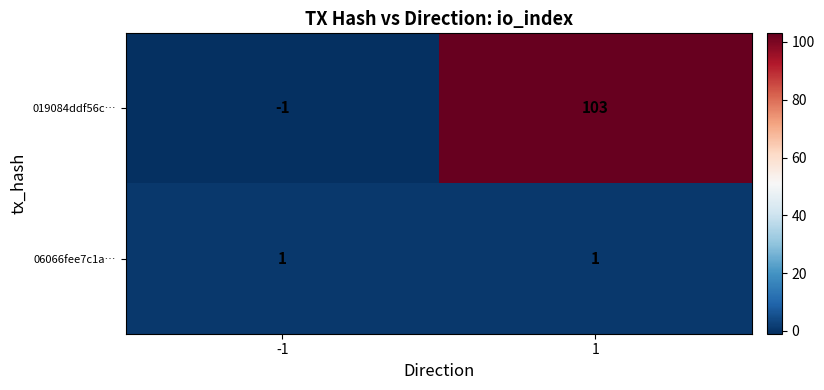

What is the difference between the highest and lowest values at 1?

102